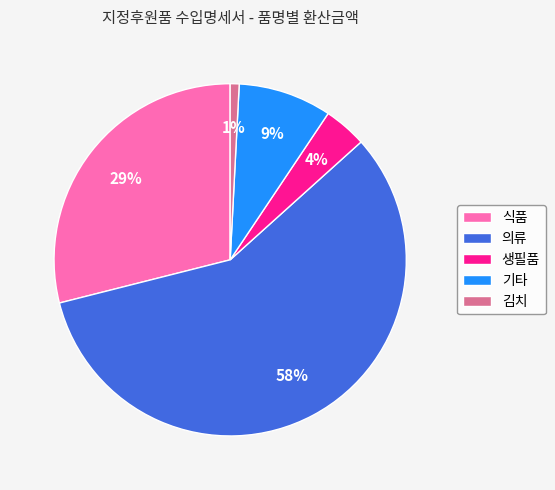

The 김치 slice represents 1% of the pie. True or false?

True